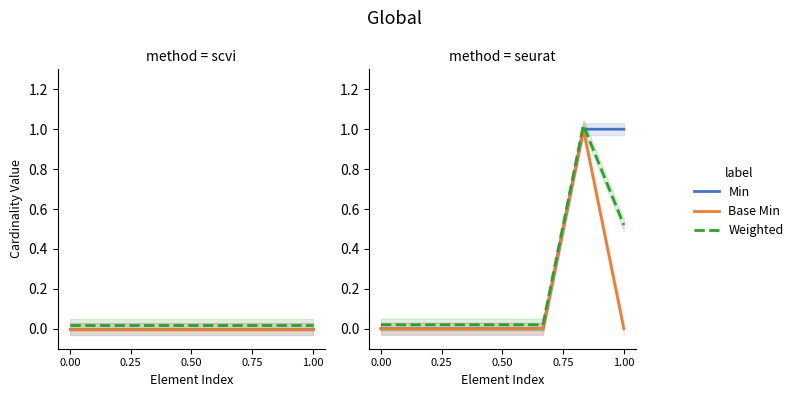

True or false: Min has more than 1 points higher than both neighbors.

False